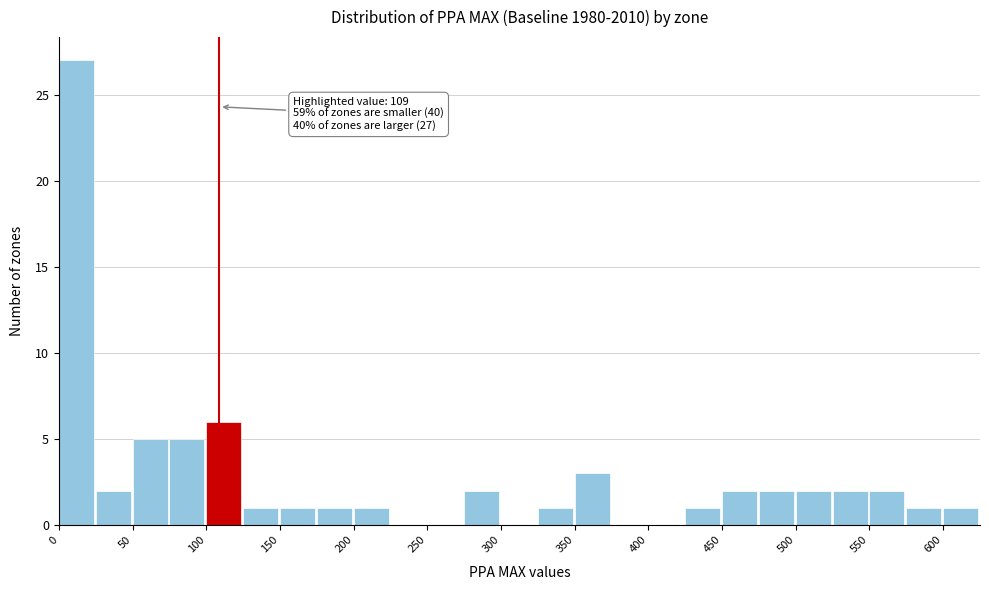

Over which range of the x-axis is the bar tallest?

0 to 25